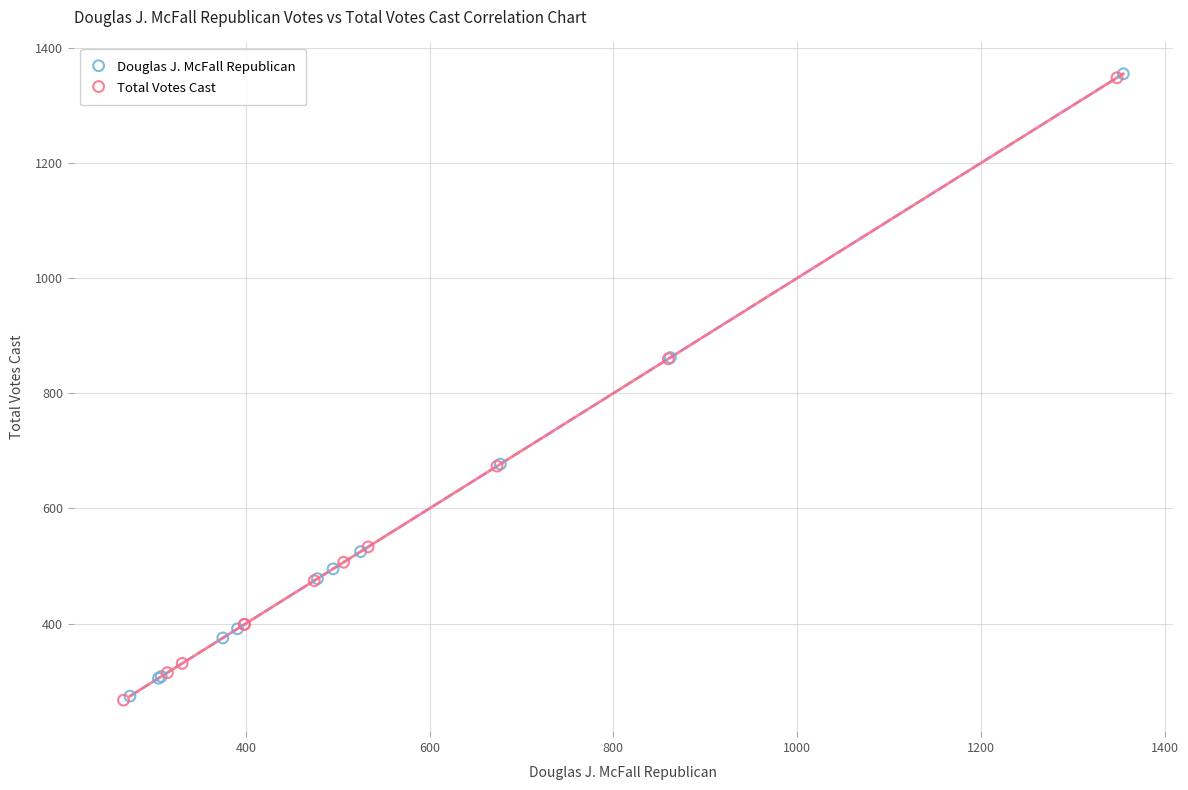

What are all the series names shown in the legend?

Douglas J. McFall Republican, Total Votes Cast